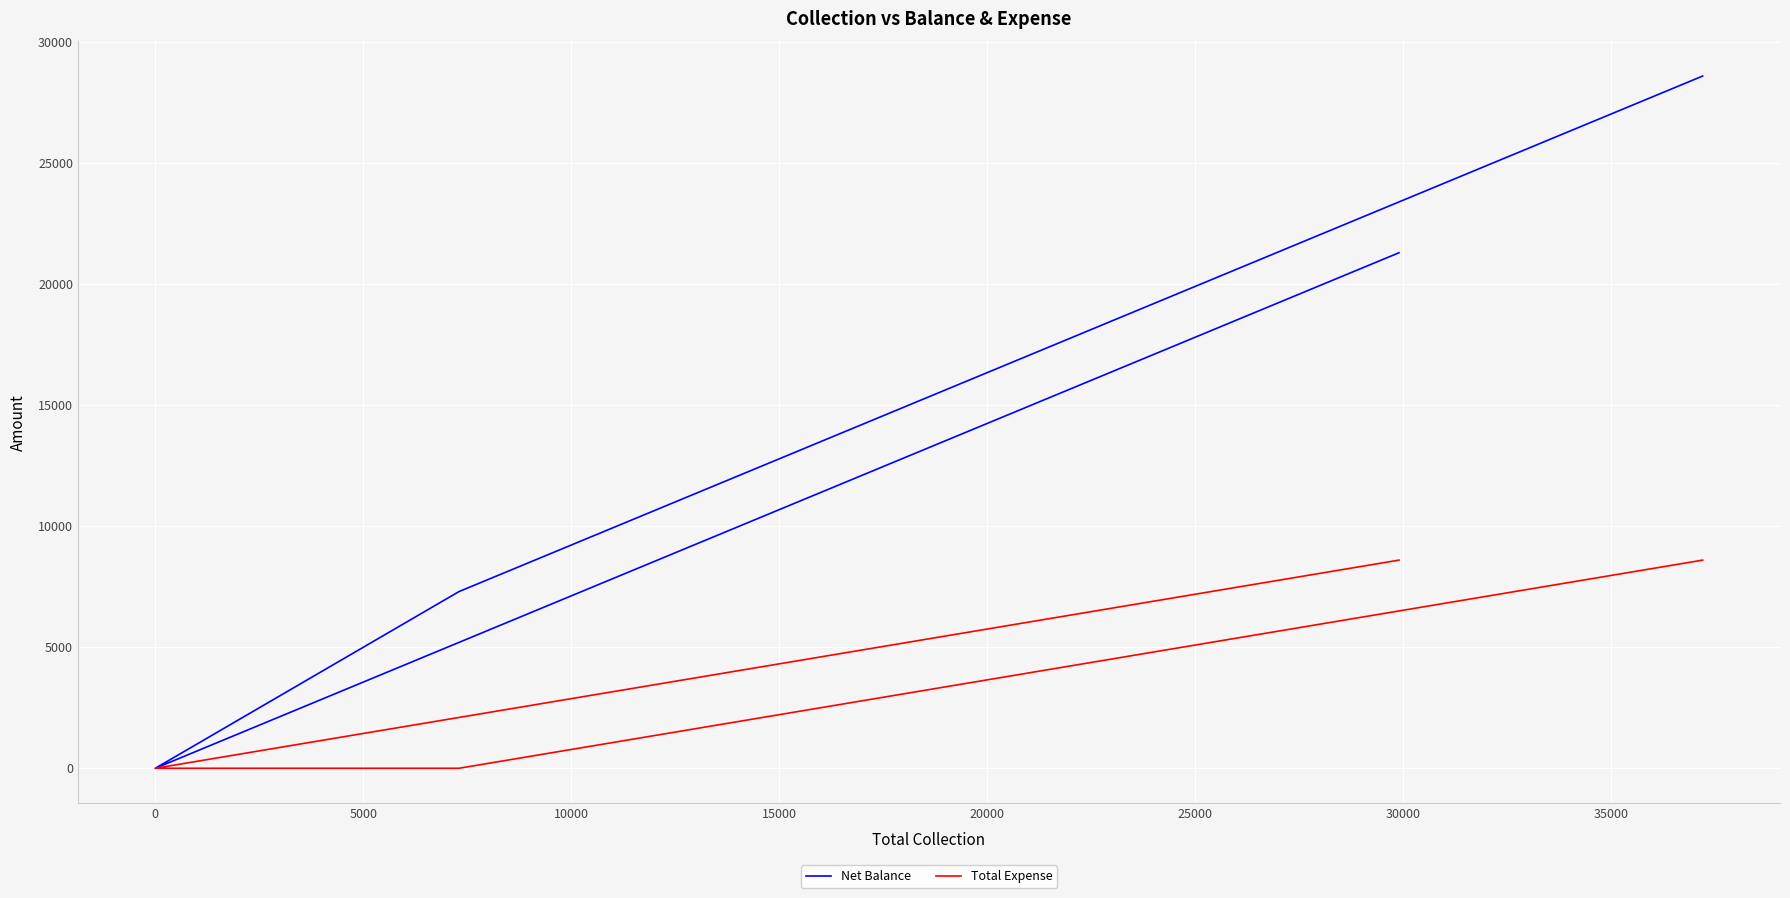

Which series has the widest spread of values?

Net Balance